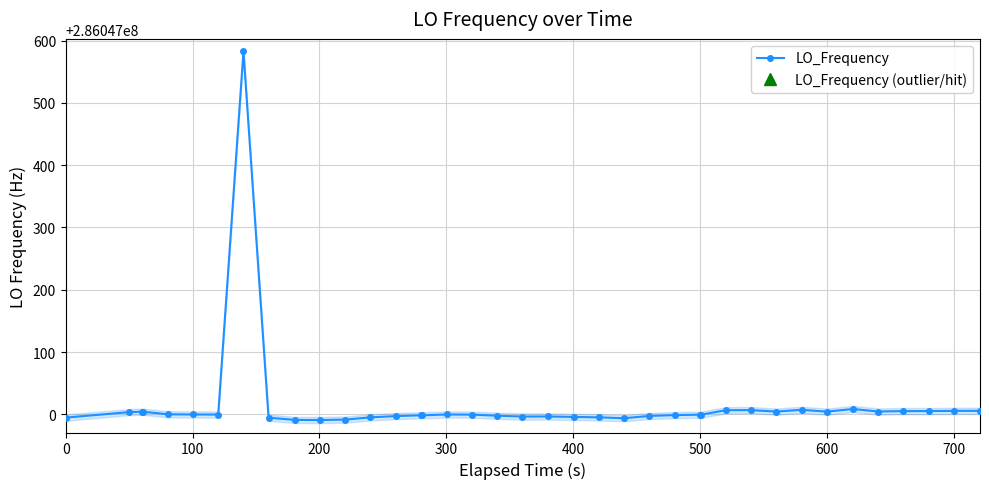

True or false: LO_Frequency has a value of 286046994.9 at 0.

True